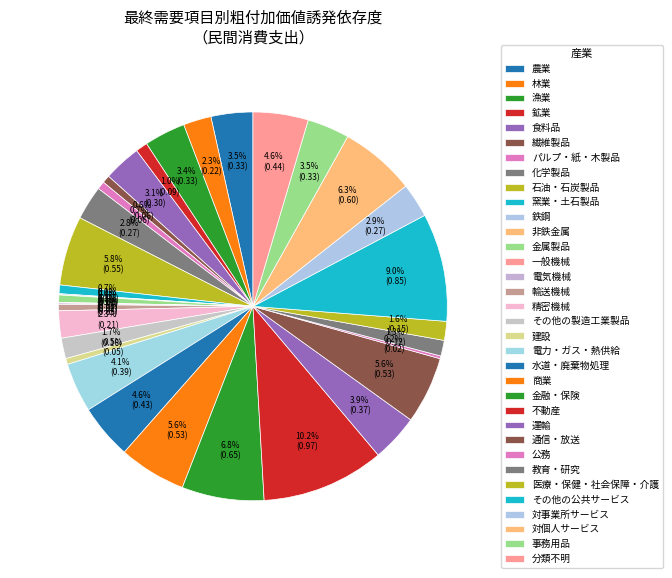

To the nearest percent, what is the difference between the 石油・石炭製品 and 非鉄金属 slice percentages?

6%